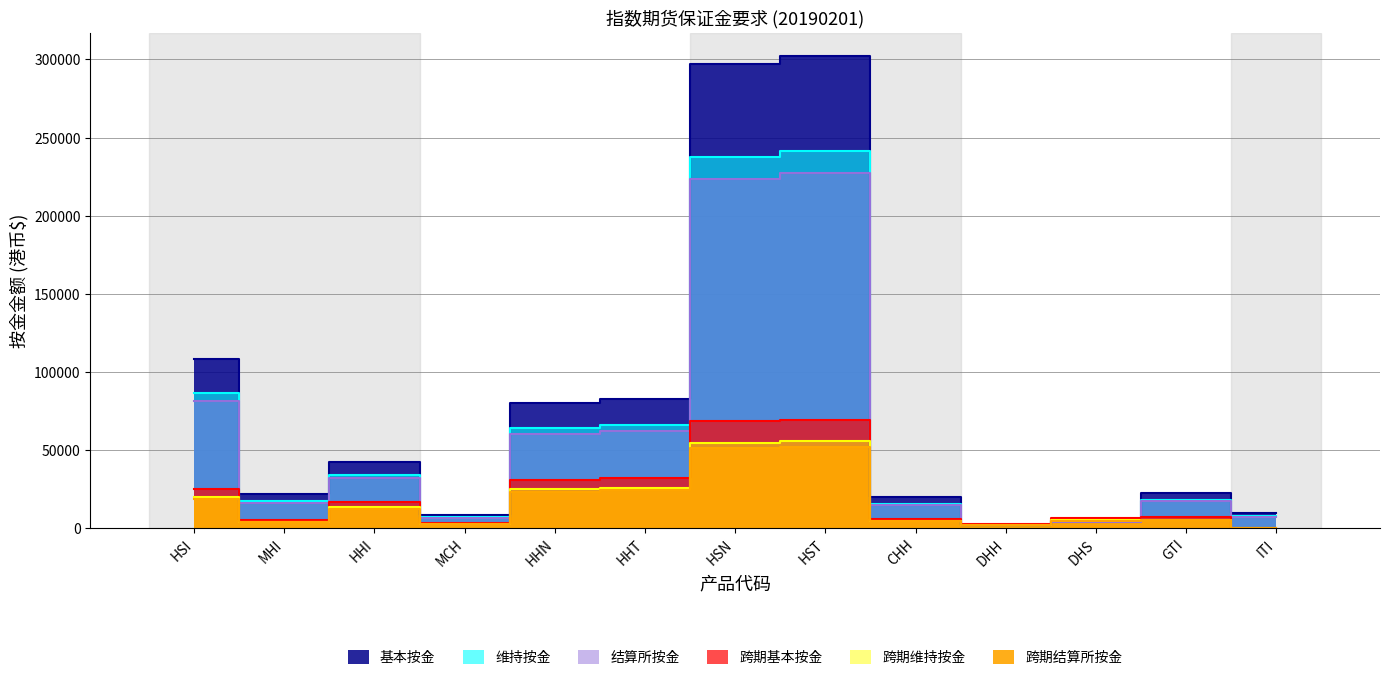

True or false: 结算所按金 has a value of 6304 at DHS.

False